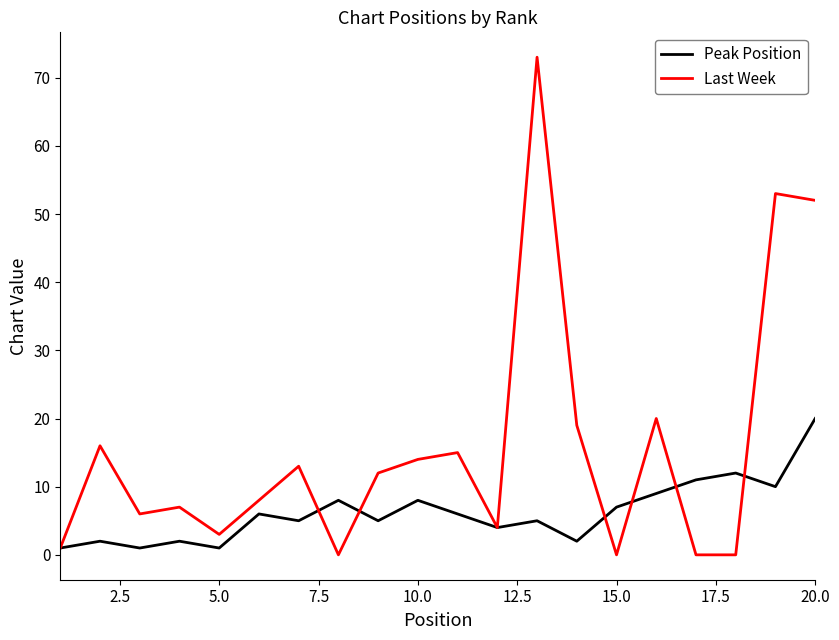

List the series in order of their overall mean, highest first.

Last Week, Peak Position